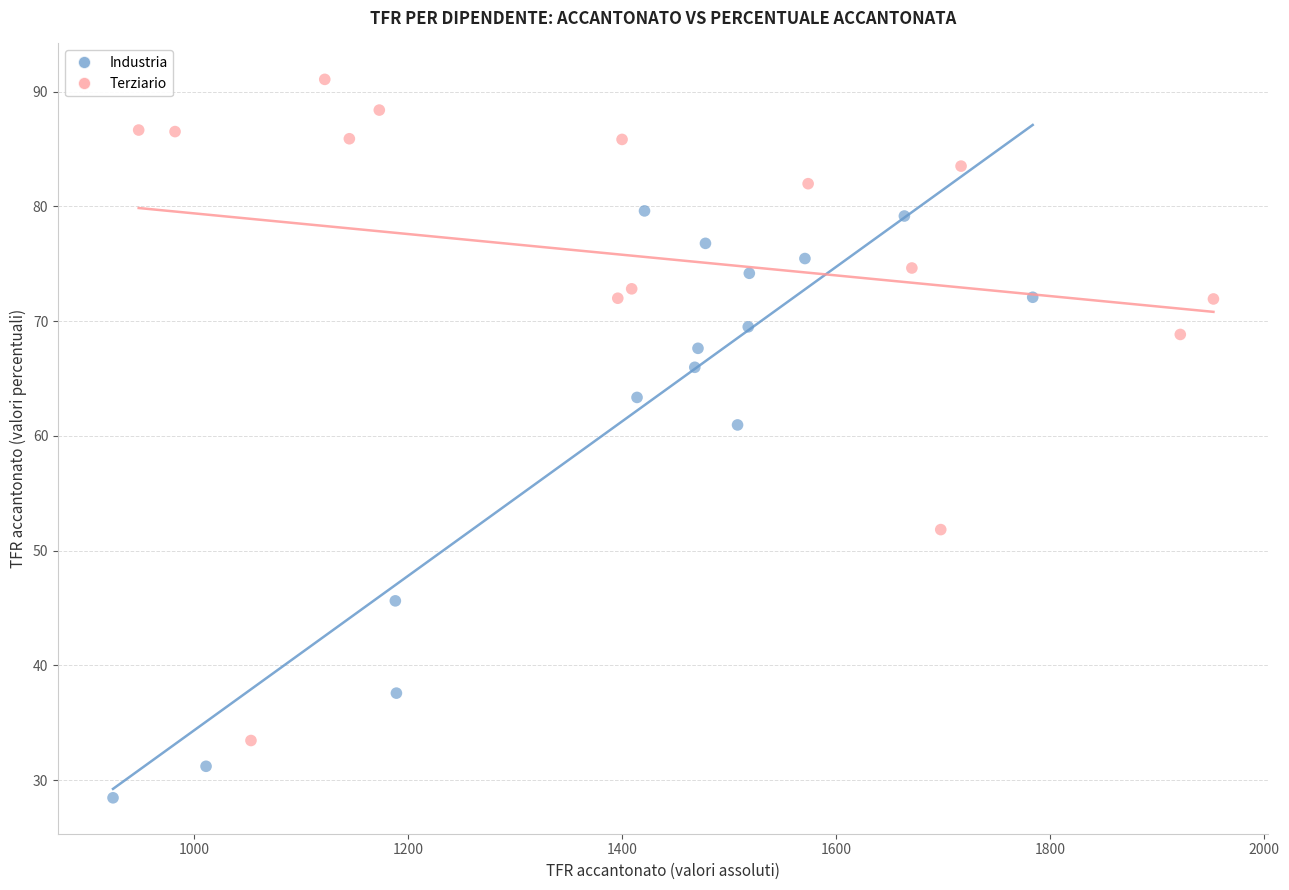

Which series reaches the minimum Y coordinate?

Industria